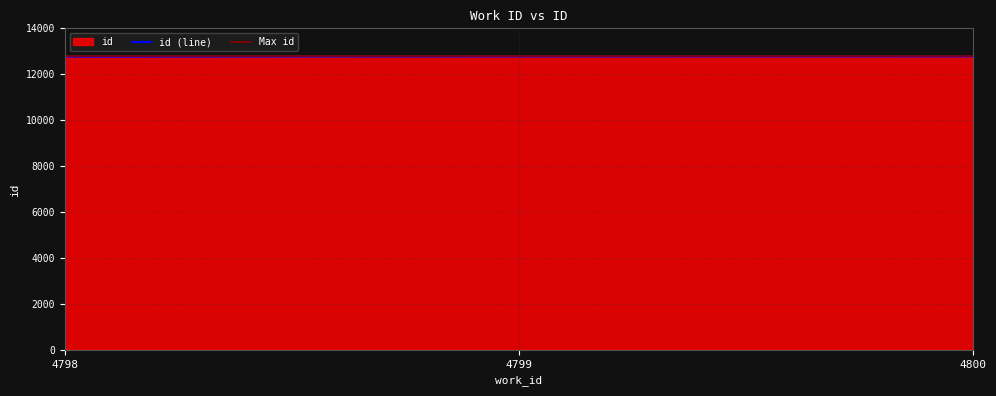

The chart shows a value of 12767 at 4798. True or false?

True